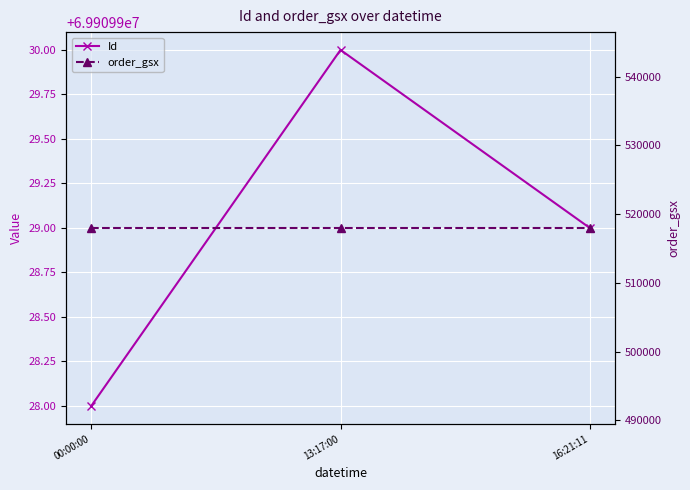

Where is order_gsx nearest to the value 517989?

00:00:00